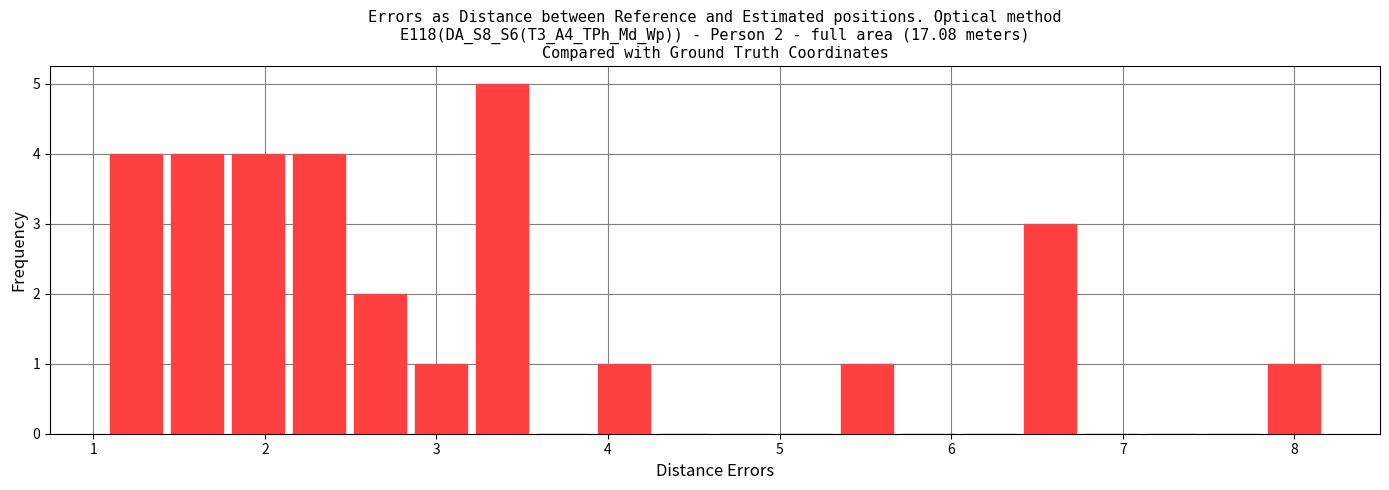

Around what value on the x-axis is the tallest bar? Give the approximate position of its centre, as read against the axis.

3.4